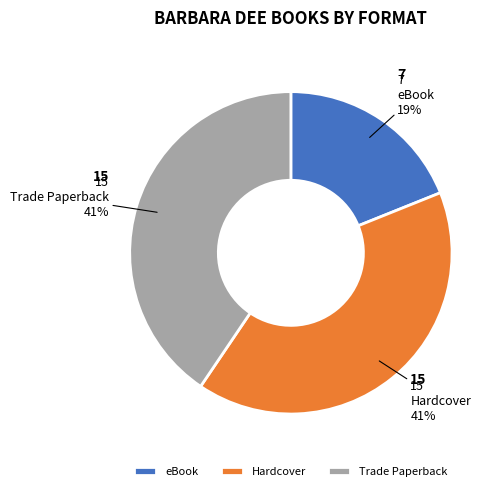

Does Hardcover account for over 50% of the chart?

No